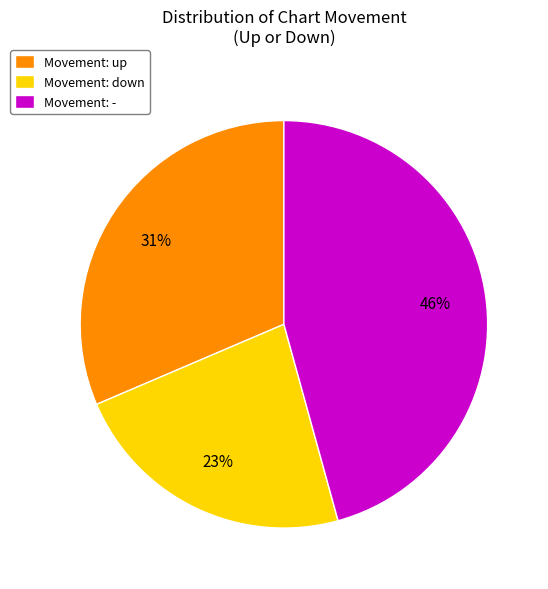

What is the largest slice in the pie chart?

Movement: -